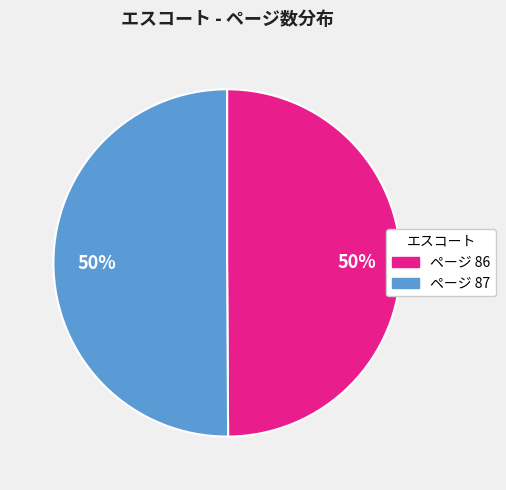

To the nearest percent, what is the average slice percentage?

50%